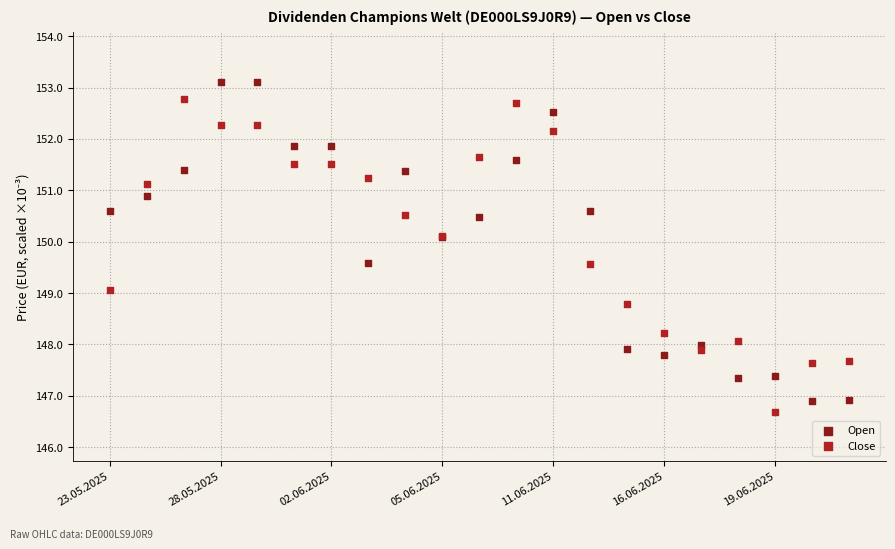

What are all the series names shown in the legend?

Open, Close